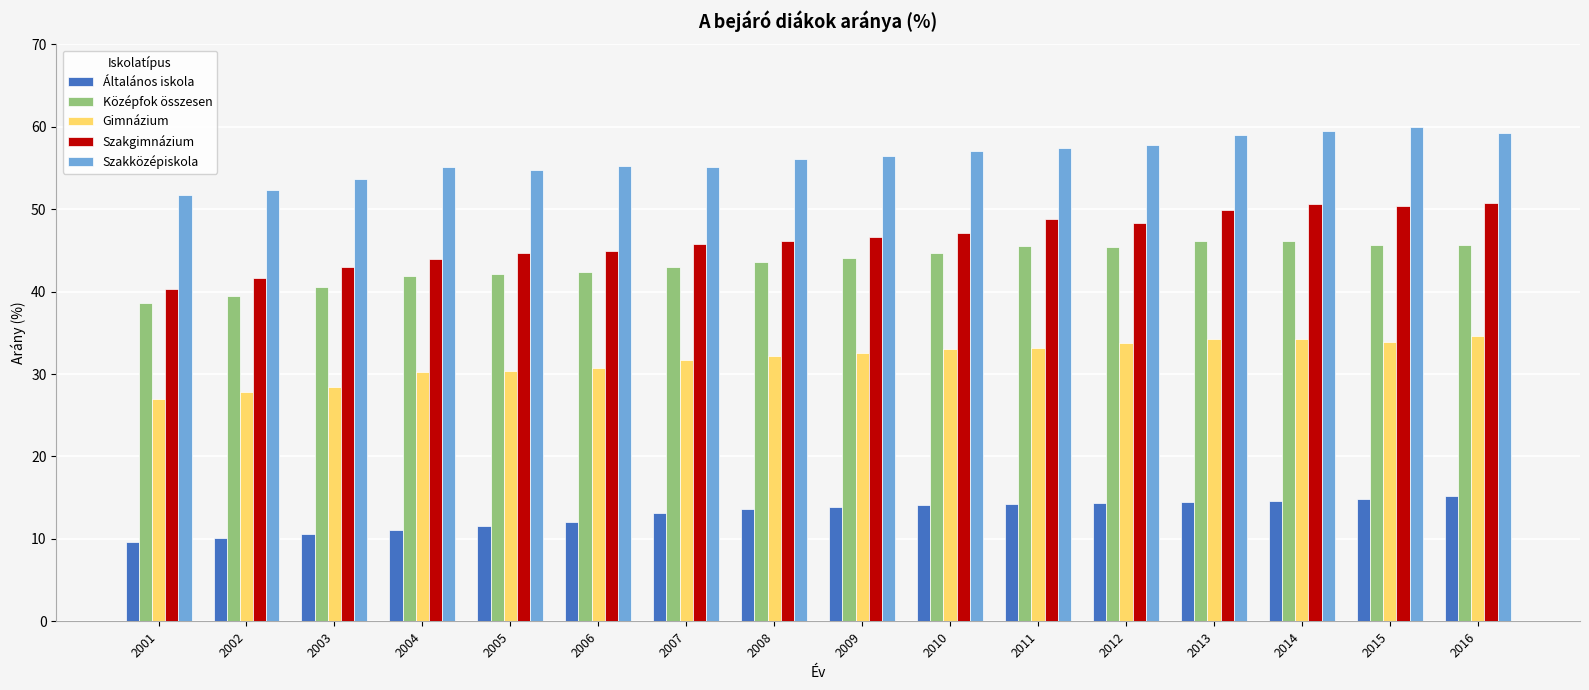

What is the sum of all Szakközépiskola values?

900.7